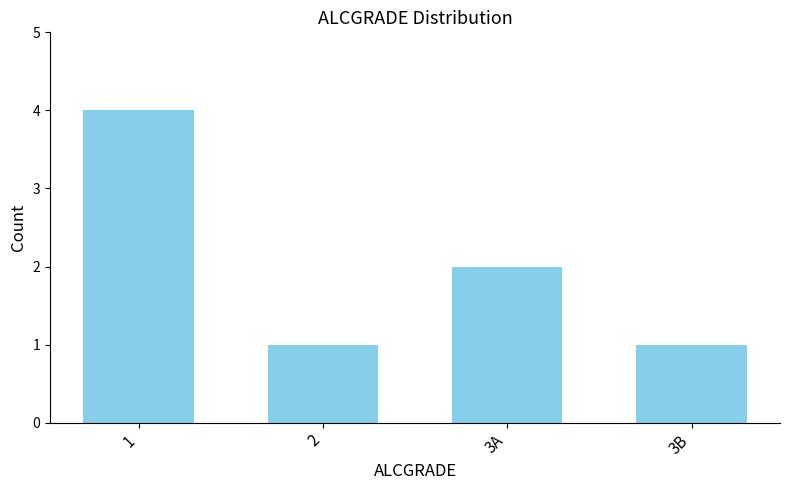

What is the label of the 2nd bar from the left?

2